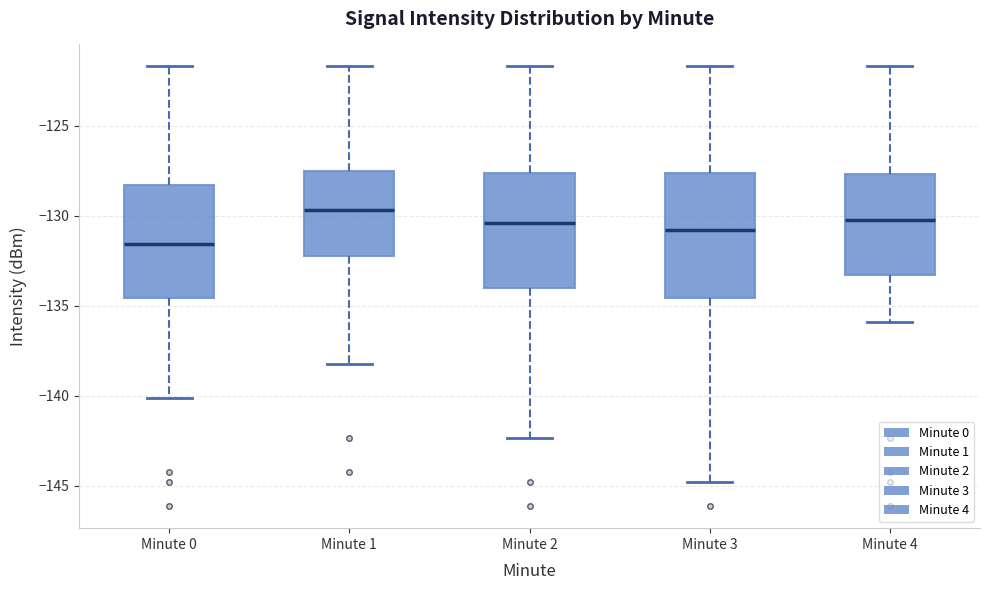

Reading left to right, transcribe this box plot: for each box, give where its median line is, the range the box spans, and where its two whiskers end, as read against the y-axis. The values are not printed on the chart, so give them approximately, as read against the axis.

Minute 0: median -131.5, box -134.5 to -128.5, whiskers -140.0 to -121.5
Minute 1: median -129.5, box -132.5 to -127.5, whiskers -138.0 to -121.5
Minute 2: median -130.5, box -134.0 to -127.5, whiskers -142.5 to -121.5
Minute 3: median -131.0, box -134.5 to -127.5, whiskers -145.0 to -121.5
Minute 4: median -130.5, box -133.5 to -127.5, whiskers -136.0 to -121.5